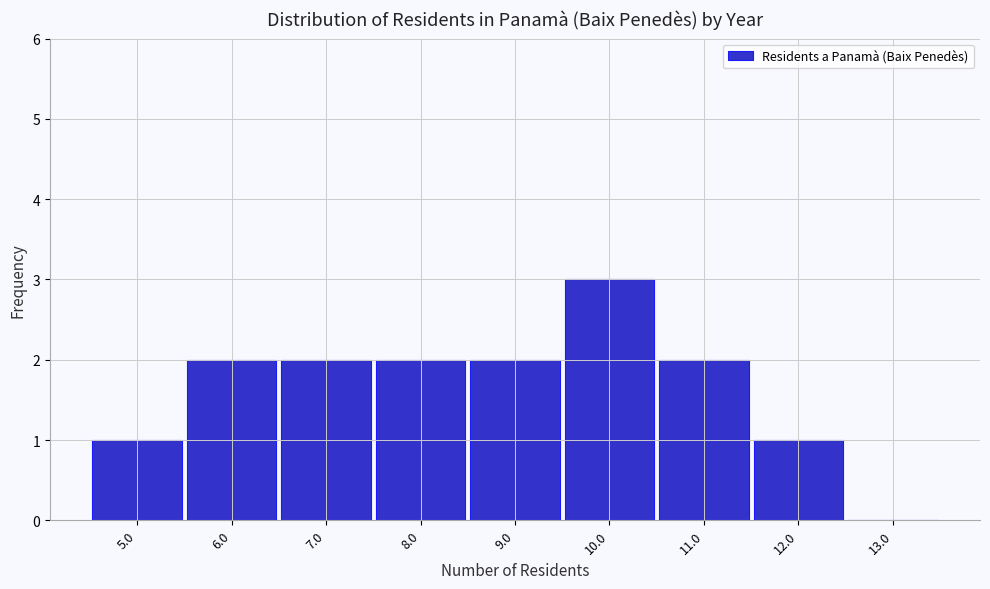

Reading left to right, list every bar in this chart as the range it spans on the x-axis followed by its height. The values are not printed on the chart, so give them approximately, as read against the axis.

4.5 to 5.5: 1
5.5 to 6.5: 2
6.5 to 7.5: 2
7.5 to 8.5: 2
8.5 to 9.5: 2
9.5 to 10.5: 3
10.5 to 11.5: 2
11.5 to 12.5: 1
12.5 to 13.5: 0